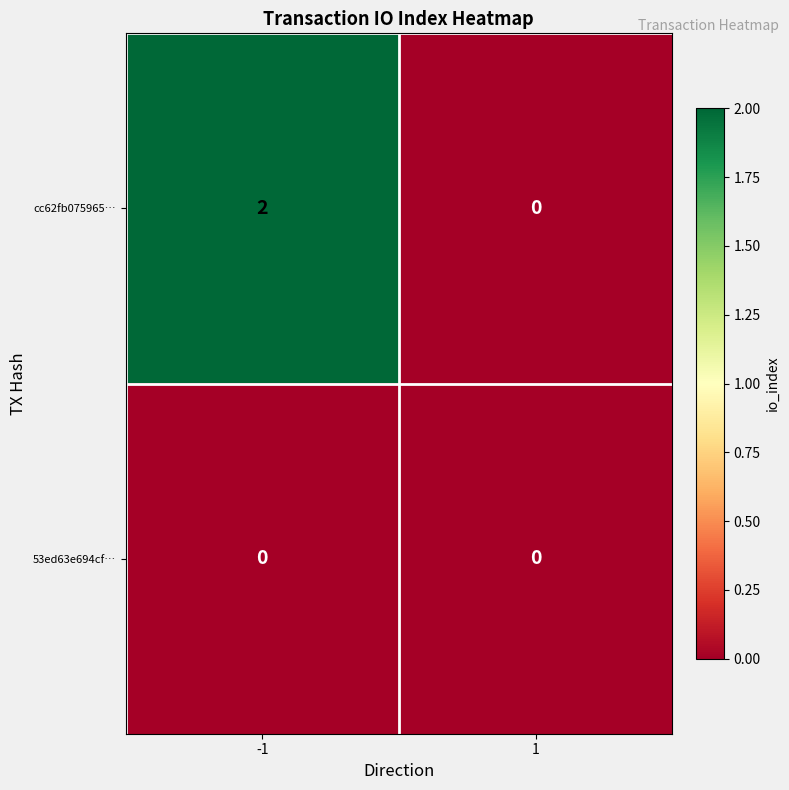

Which series changed the most between -1 and 1?

cc62fb075965…